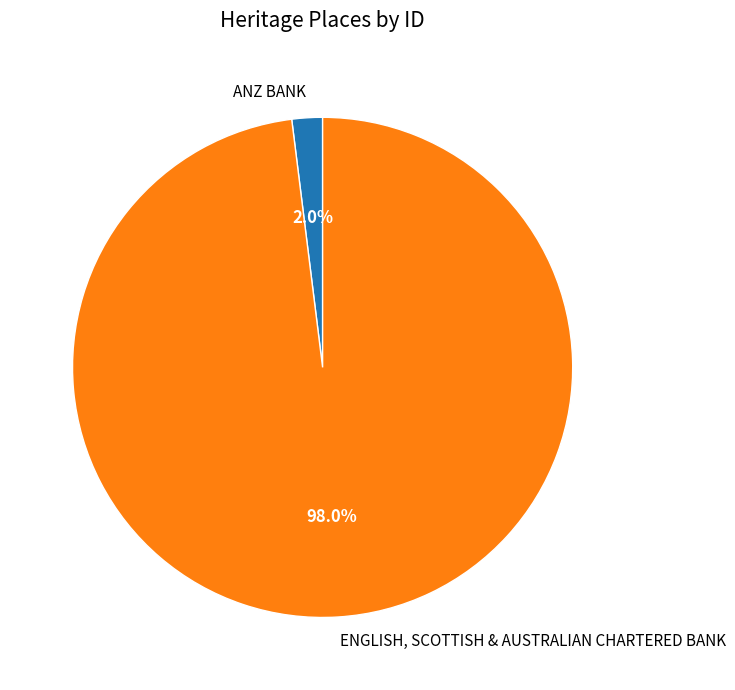

Do ENGLISH, SCOTTISH & AUSTRALIAN CHARTERED BANK and ANZ BANK together represent more than half of the pie?

Yes